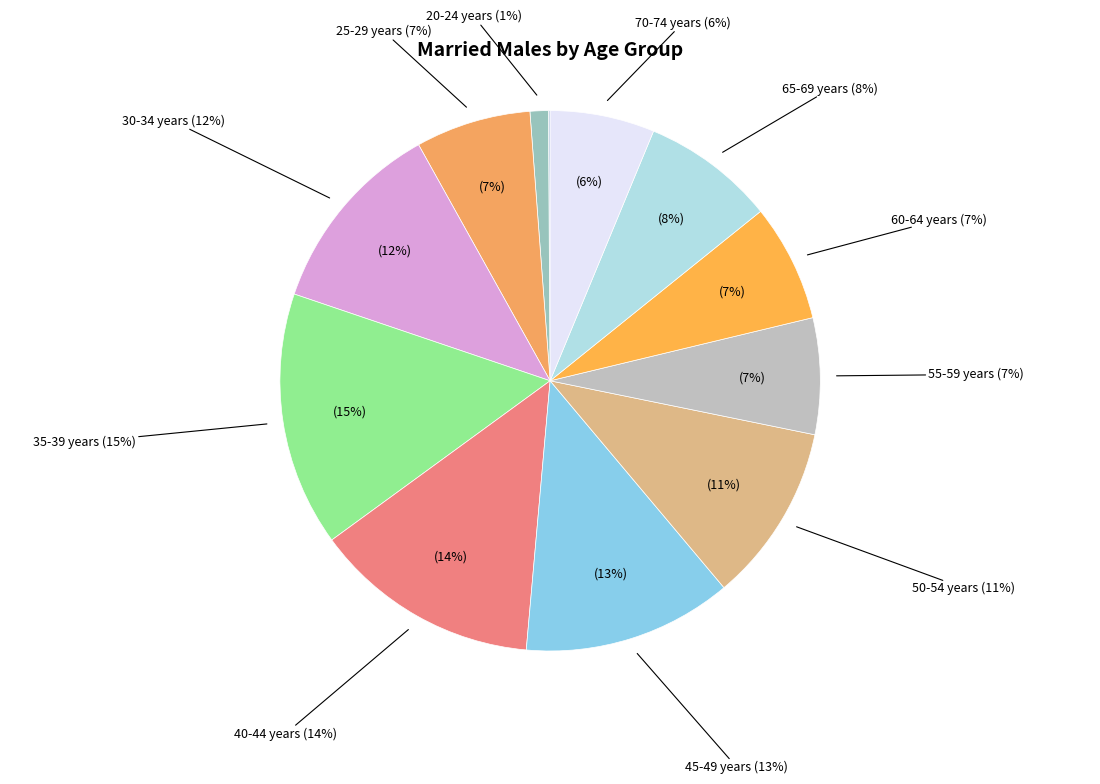

What percentage is the 25-29 years slice, to the nearest percent?

7%